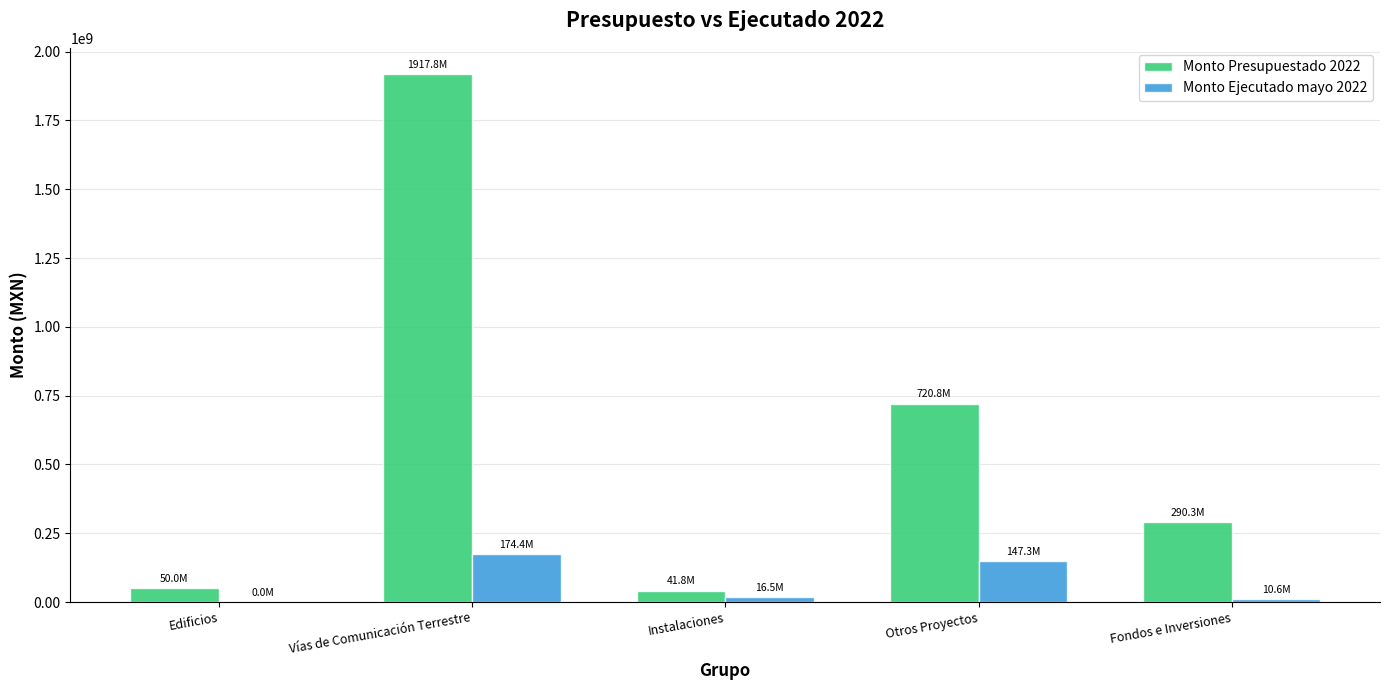

Between Otros Proyectos and Fondos e Inversiones, which series saw the biggest shift?

Monto Presupuestado 2022